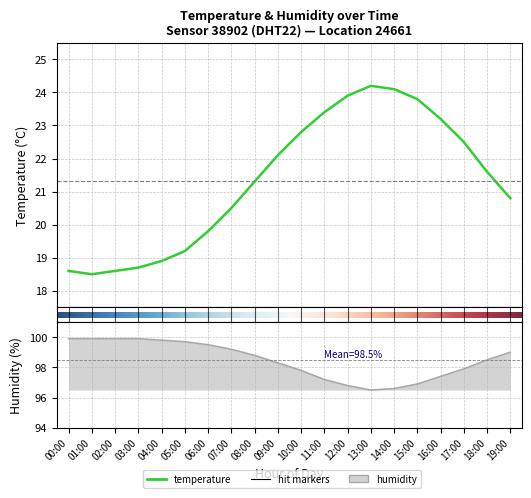

What is the maximum value shown in the chart?

99.9